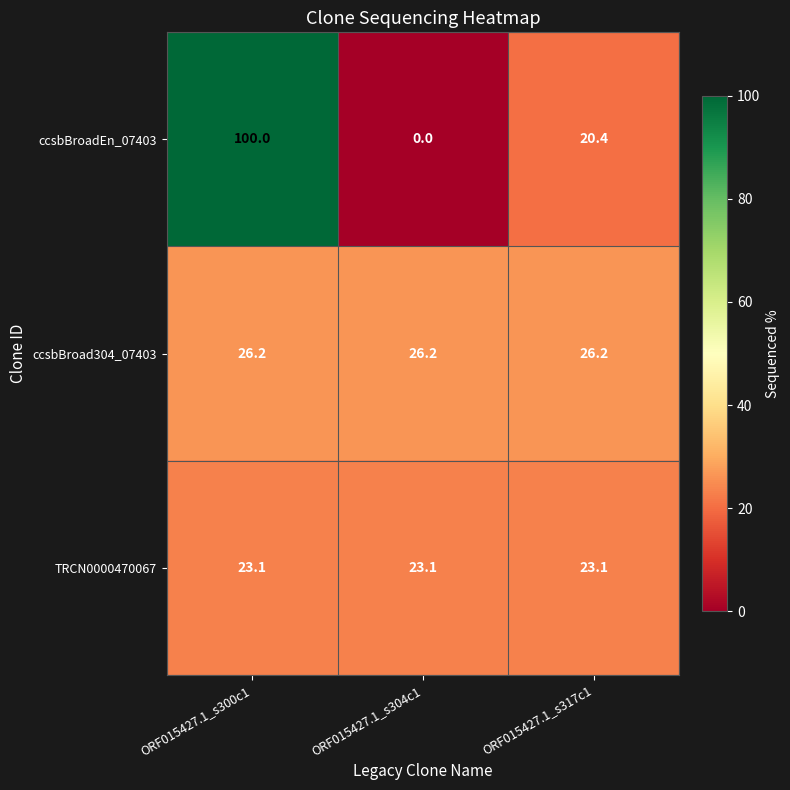

Rank the series by their maximum value, from lowest to highest.

TRCN0000470067, ccsbBroad304_07403, ccsbBroadEn_07403